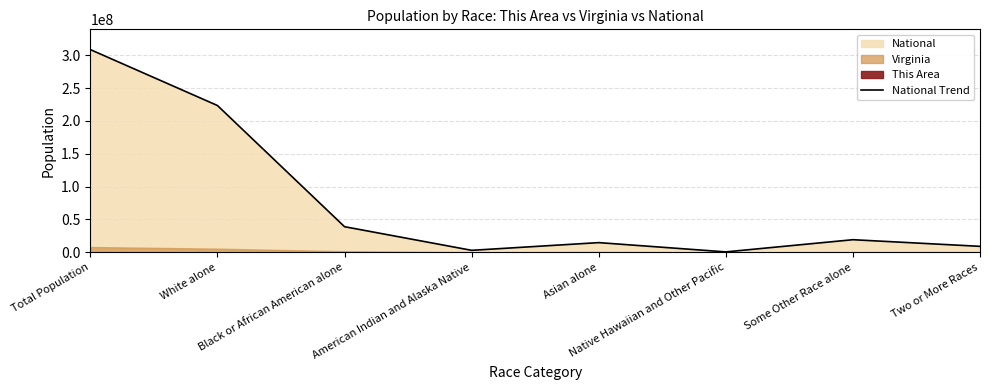

What is the label of the 3rd point from the left?

Black or African American alone